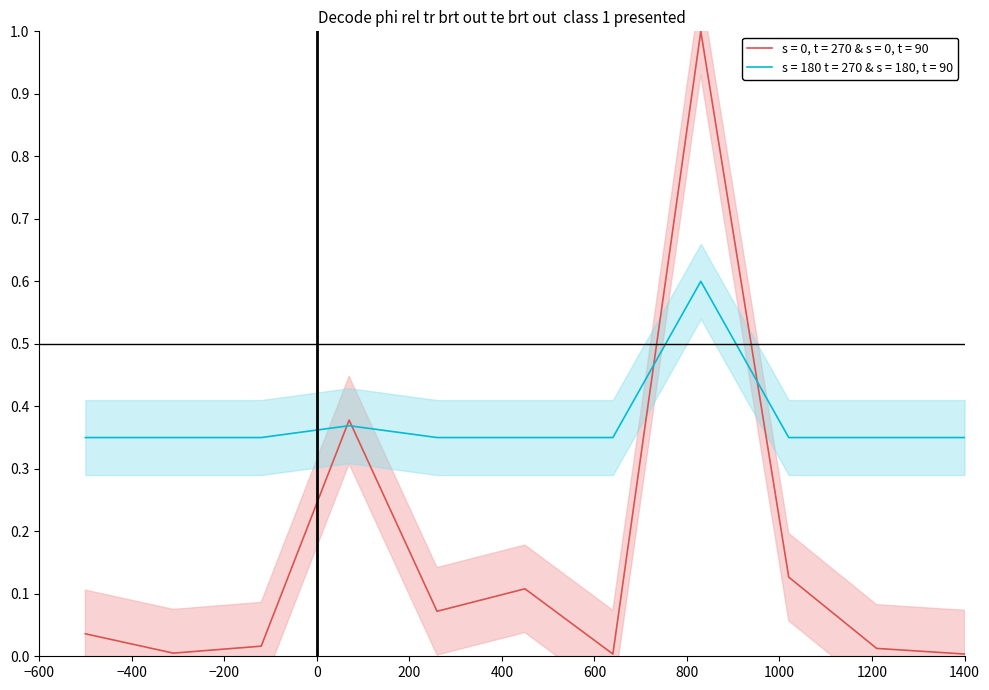

What is the highest value of the s = 180 t = 270 & s = 180, t = 90 series?

0.6